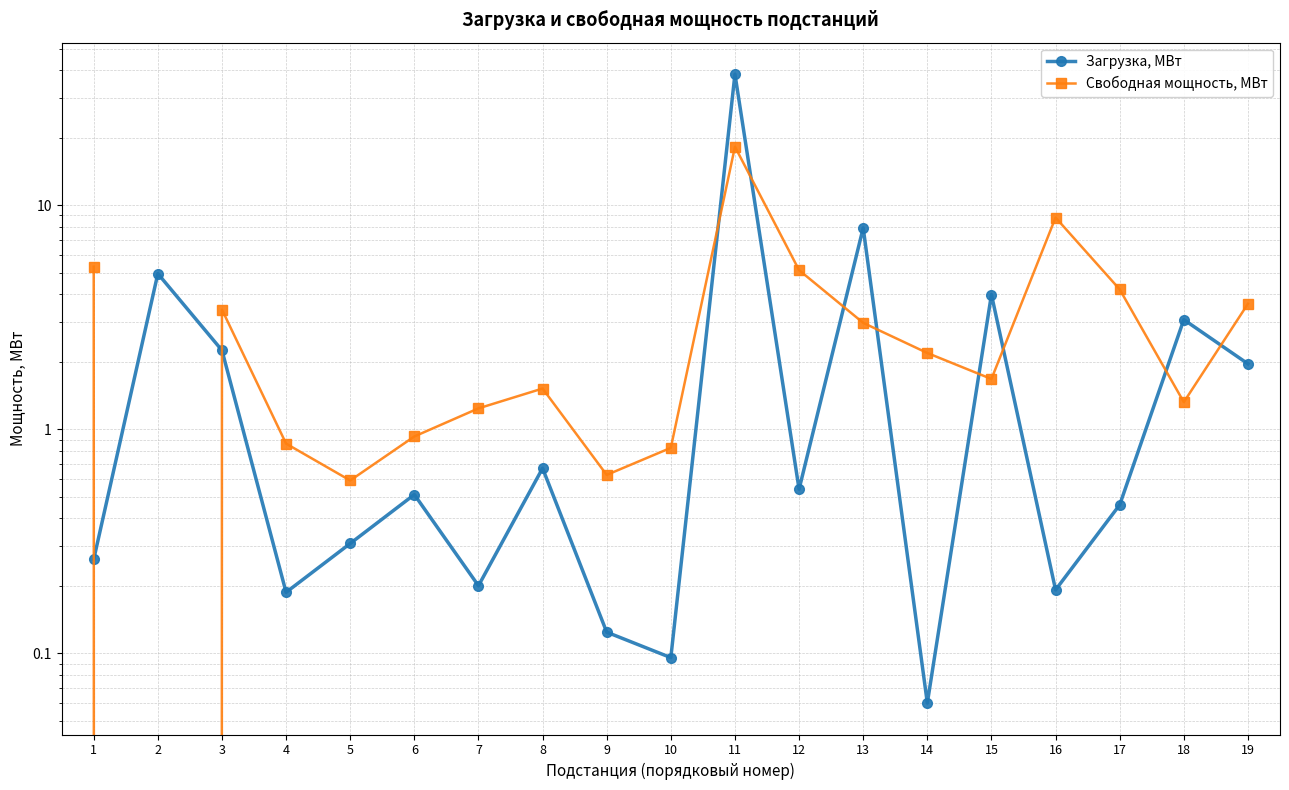

What is the spread (max minus min) of values at 10?

0.7